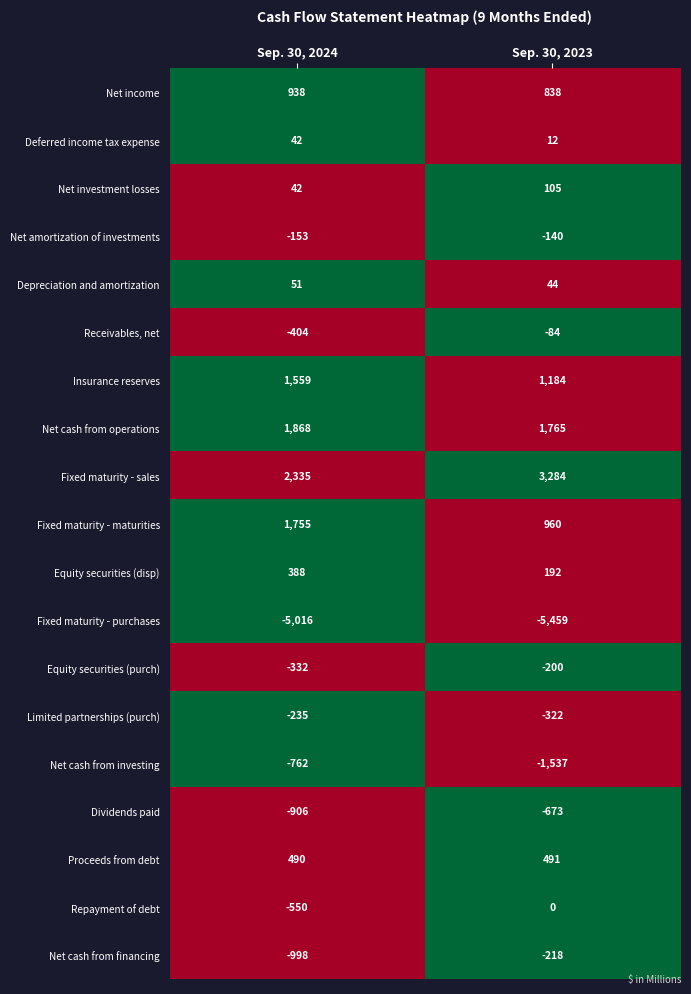

At which category is the sum across all series the highest?

Sep. 30, 2023